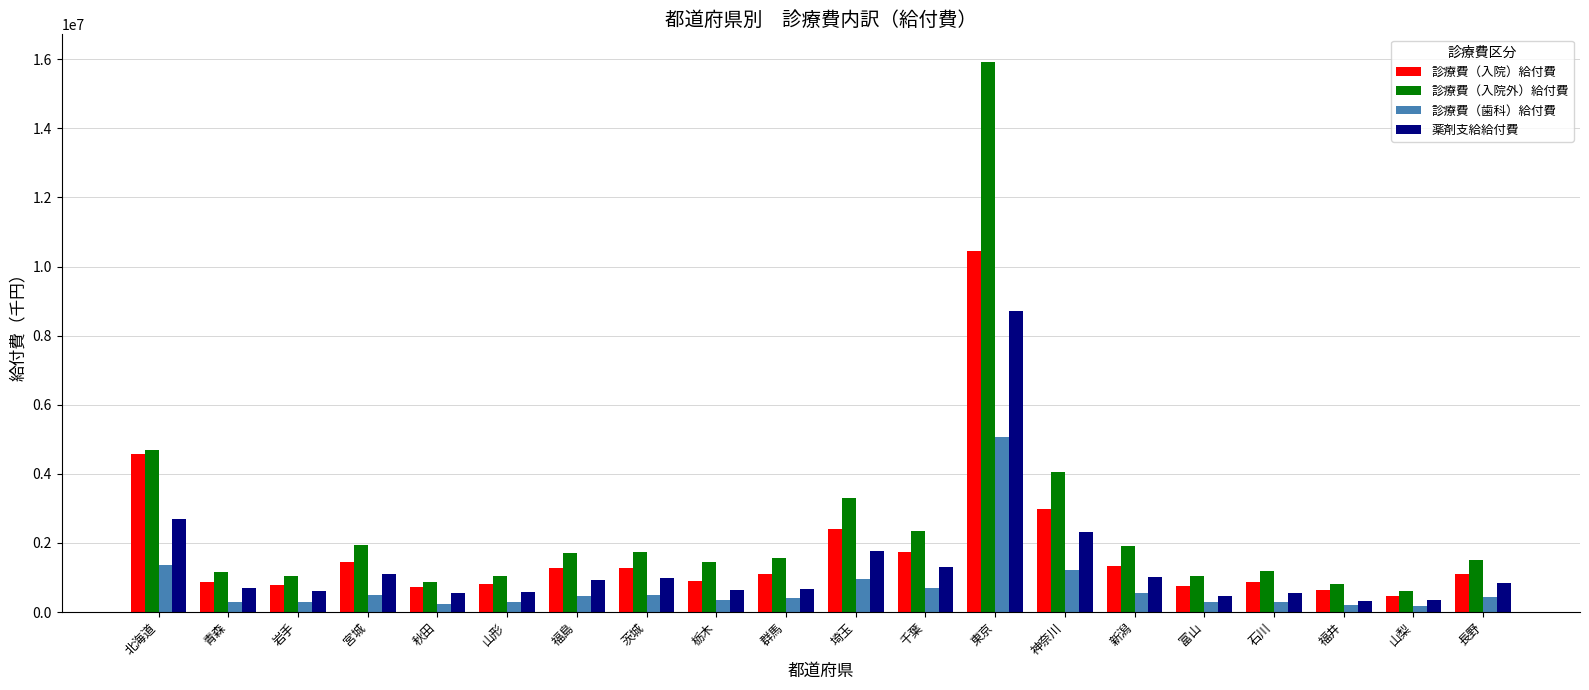

Which series has the widest spread of values?

診療費（入院外）給付費